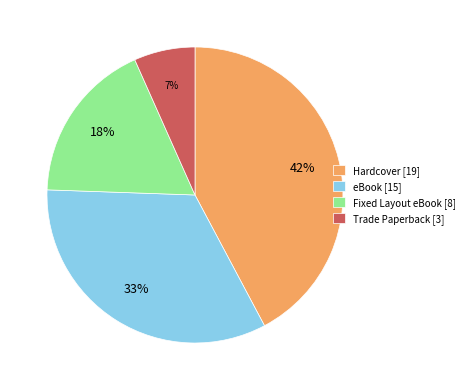

To the nearest percent, what is the difference between the Hardcover and Fixed Layout eBook slice percentages?

24%